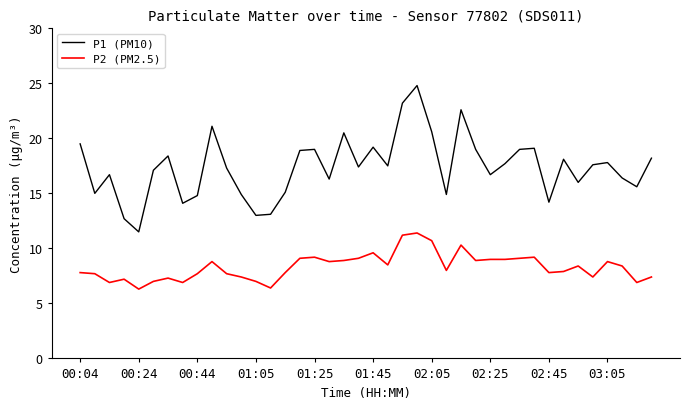

What is the lowest value of the P1 (PM10) series?

11.5